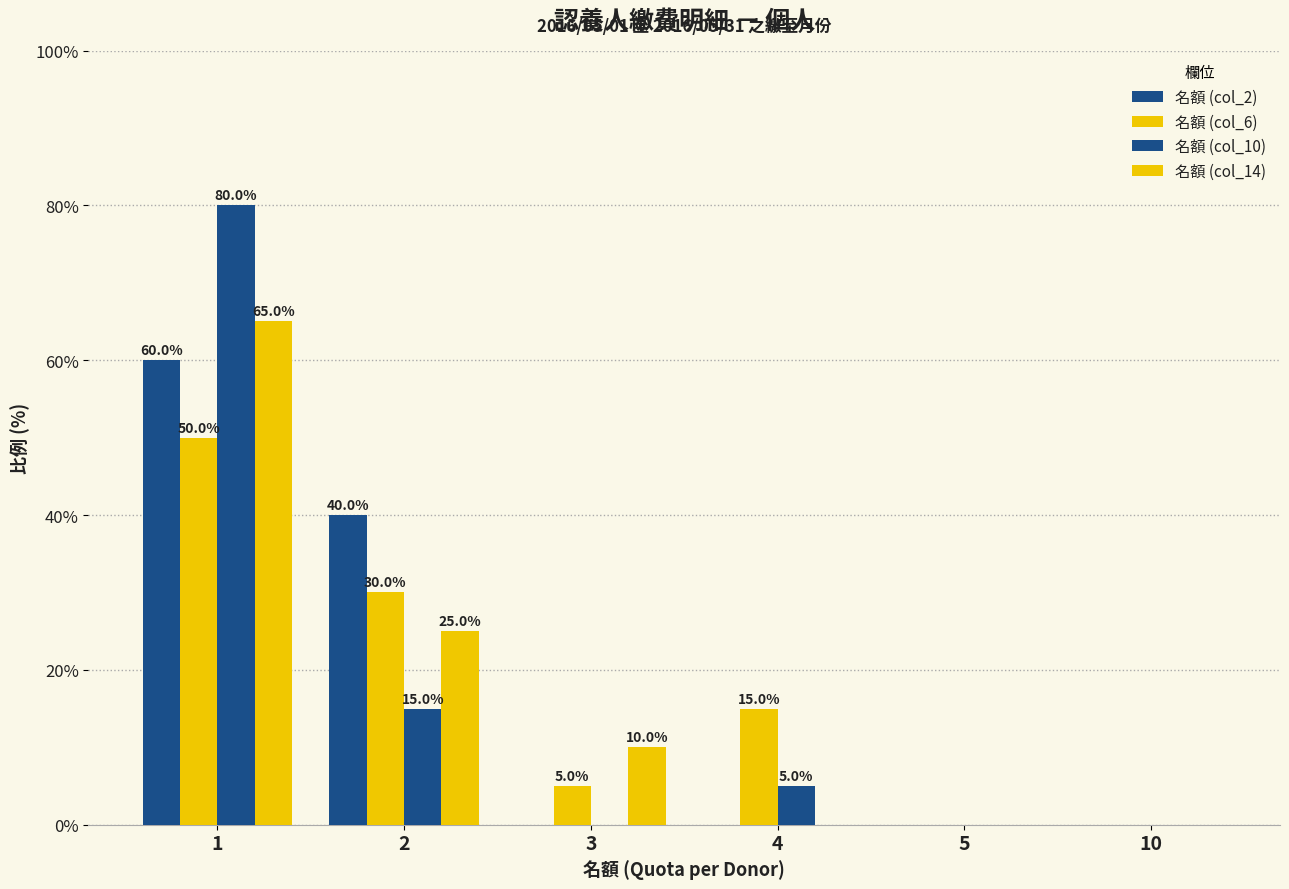

Reading left to right, extract all data points from this chart.

名額 (col_2): 1=60	2=40	3=0	4=0	5=0	10=0
名額 (col_6): 1=50	2=30	3=5	4=15	5=0	10=0
名額 (col_10): 1=80	2=15	3=0	4=5	5=0	10=0
名額 (col_14): 1=65	2=25	3=10	4=0	5=0	10=0